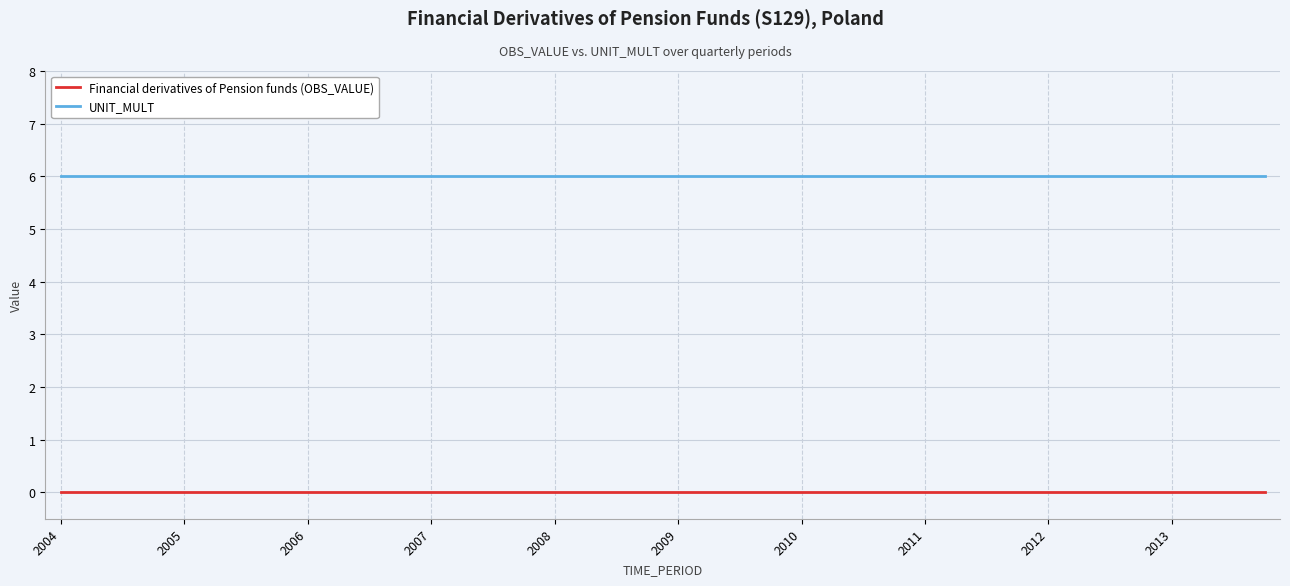

Rank the series by their average value, from highest to lowest.

UNIT_MULT, Financial derivatives of Pension funds (OBS_VALUE)